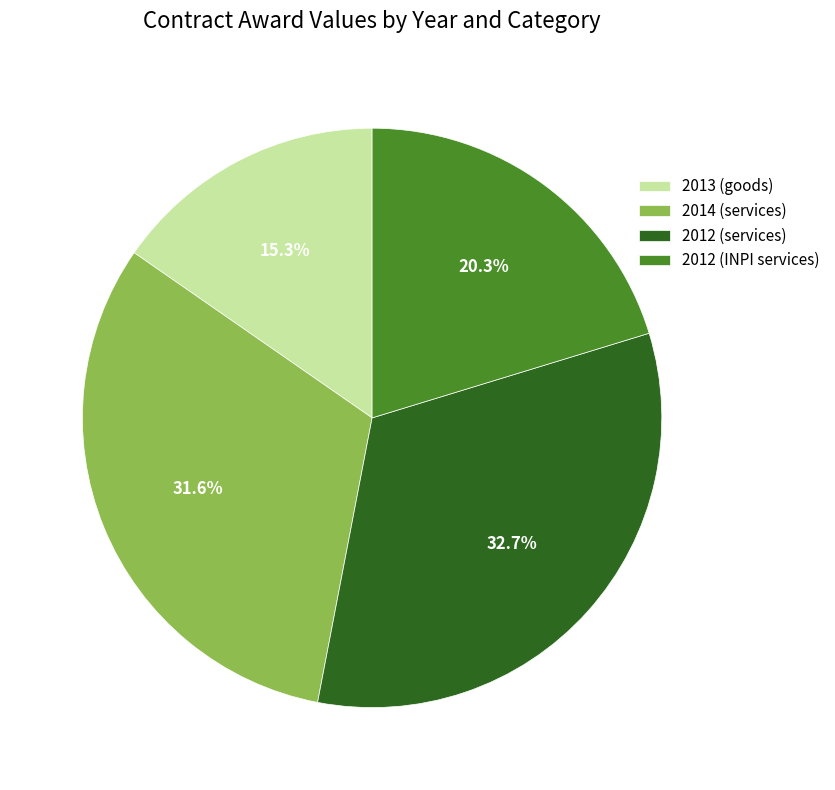

To the nearest percent, what is the difference between the 2014 (services) and 2012 (INPI services) slice percentages?

11%